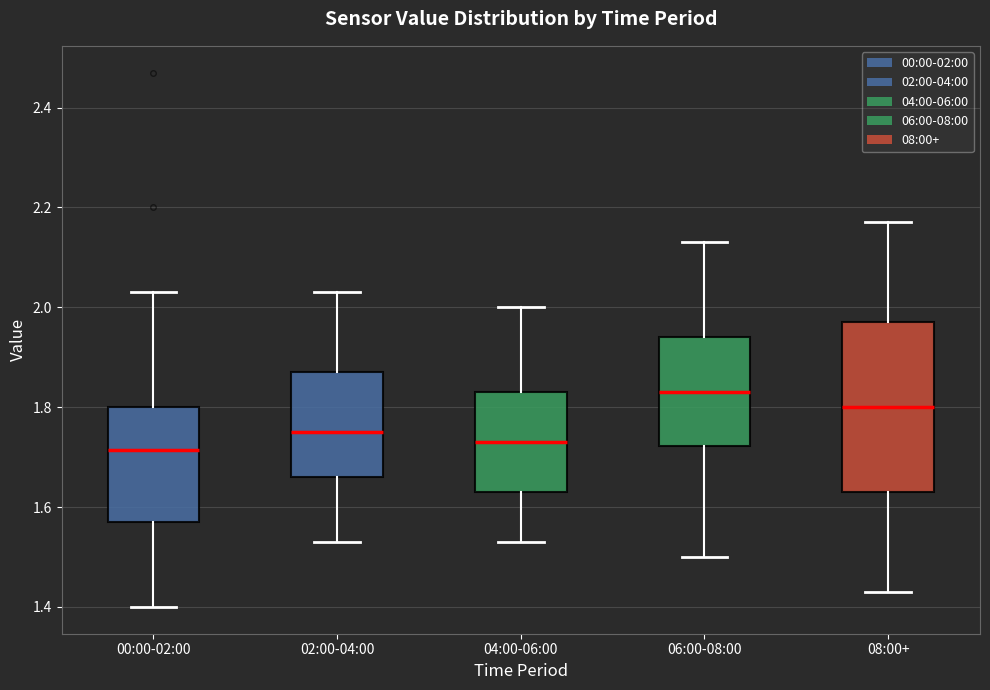

Reading left to right, transcribe this box plot: for each box, give where its median line is, the range the box spans, and where its two whiskers end, as read against the y-axis. The values are not printed on the chart, so give them approximately, as read against the axis.

00:00-02:00: median 1.72, box 1.58 to 1.80, whiskers 1.40 to 2.04
02:00-04:00: median 1.76, box 1.66 to 1.88, whiskers 1.54 to 2.04
04:00-06:00: median 1.74, box 1.64 to 1.84, whiskers 1.54 to 2.00
06:00-08:00: median 1.84, box 1.72 to 1.94, whiskers 1.50 to 2.14
08:00+: median 1.80, box 1.64 to 1.98, whiskers 1.44 to 2.18